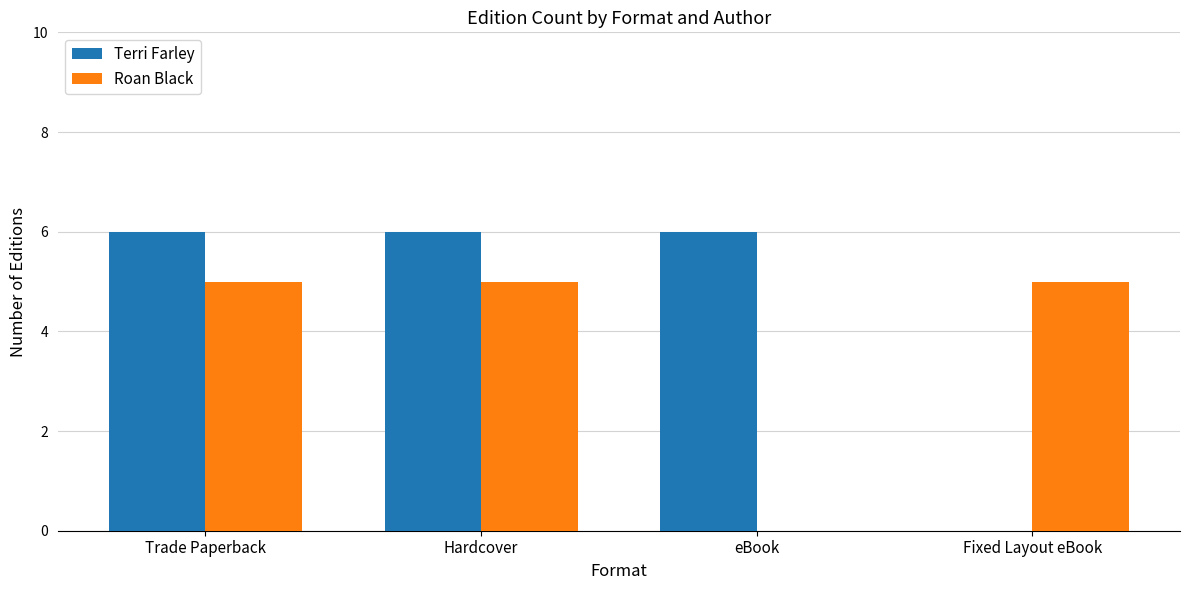

The value of Roan Black at Hardcover is 5. True or false?

True